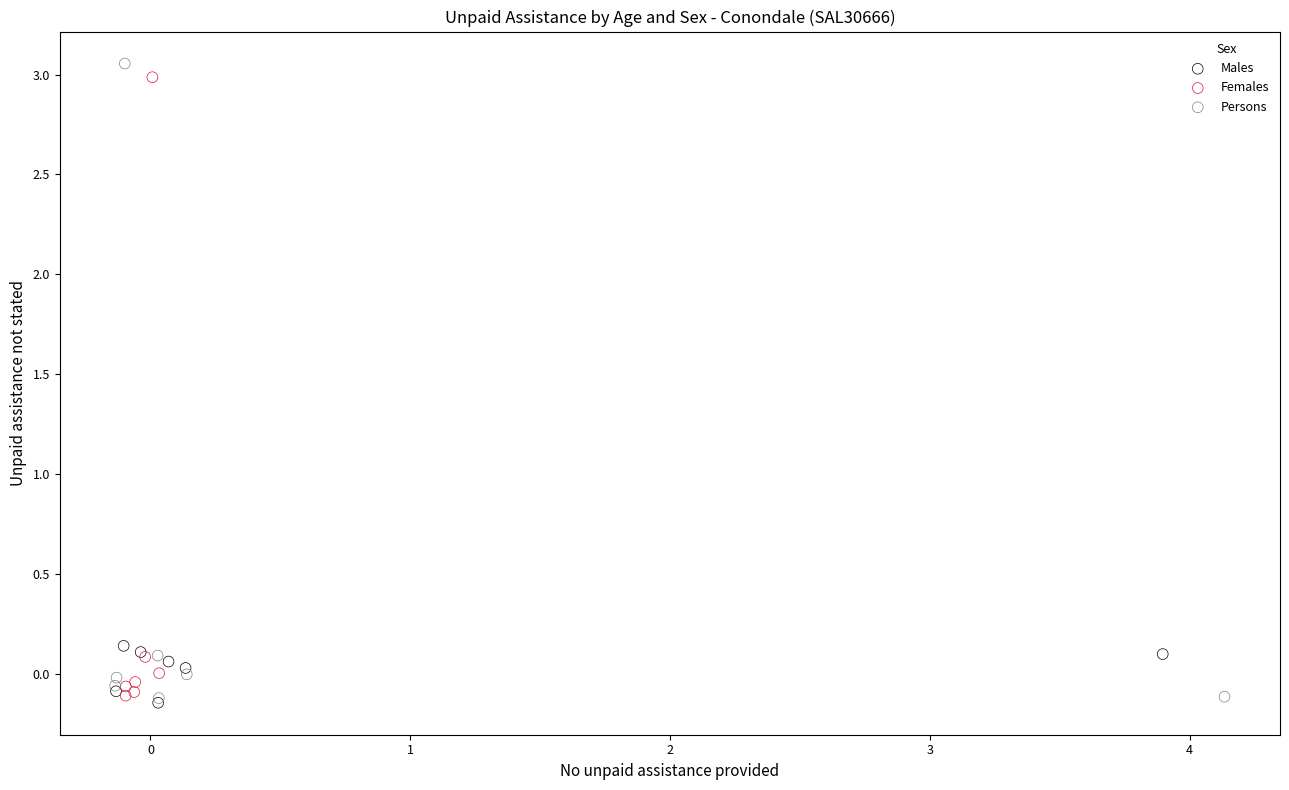

Which series has the largest Y range (max minus min)?

Persons